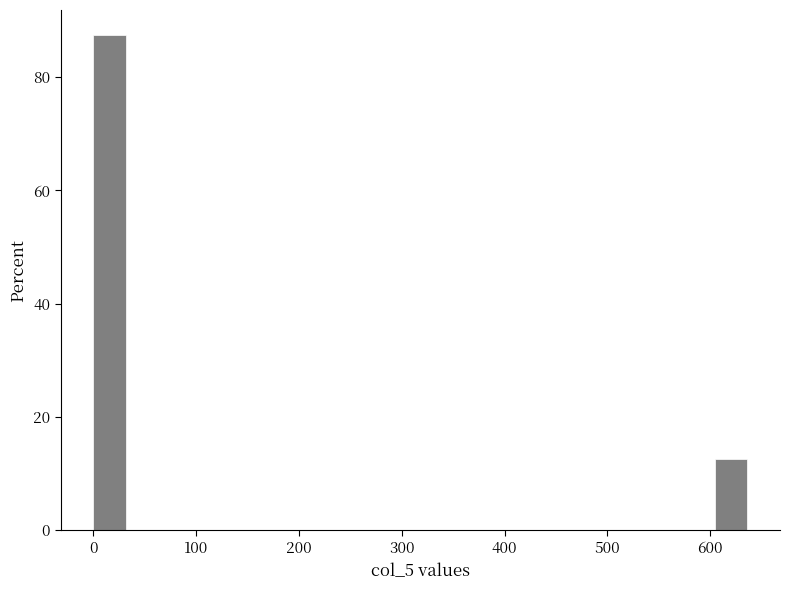

Around what value on the x-axis is the tallest bar? Give the approximate position of its centre, as read against the axis.

20